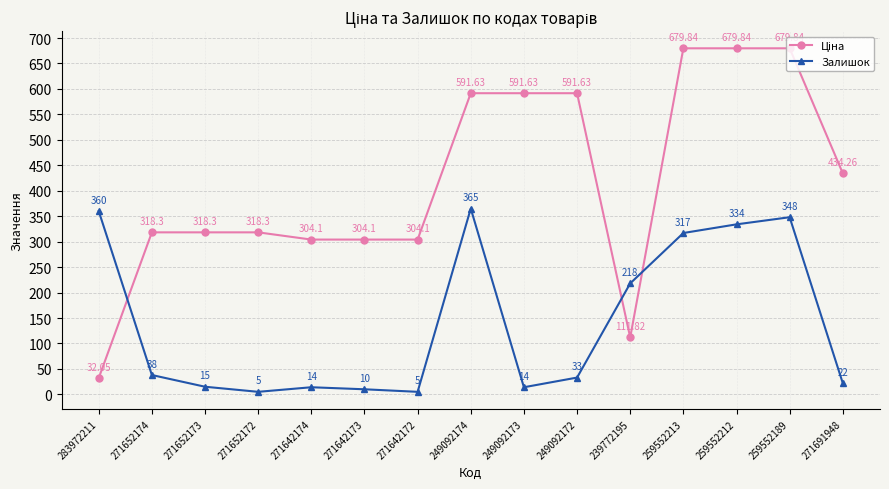

What is the average value of the Залишок series?

139.9